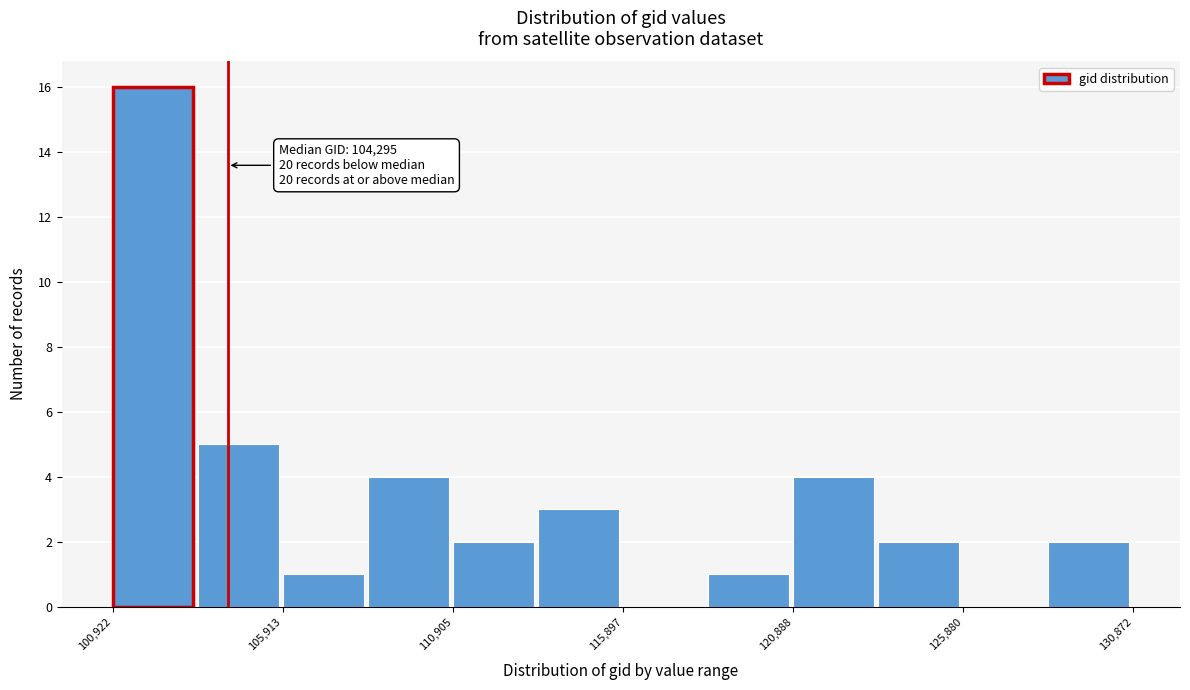

Which range on the x-axis has the tallest bar?

101000 to 103500